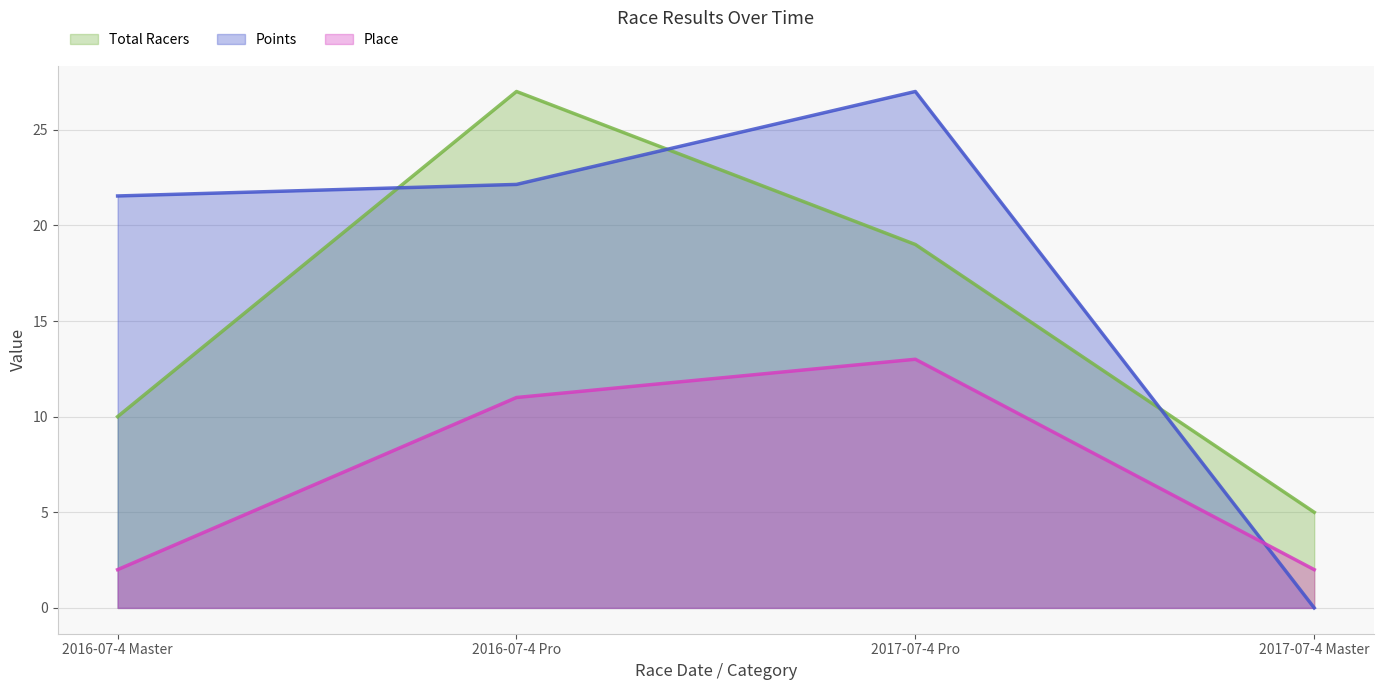

Reading left to right, what are all the values shown in this chart?

Total Racers: 10.0	27.0	19.0	5.0
Place: 2.0	11.0	13.0	2.0
Points: 21.5	22.1	27.0	0.0